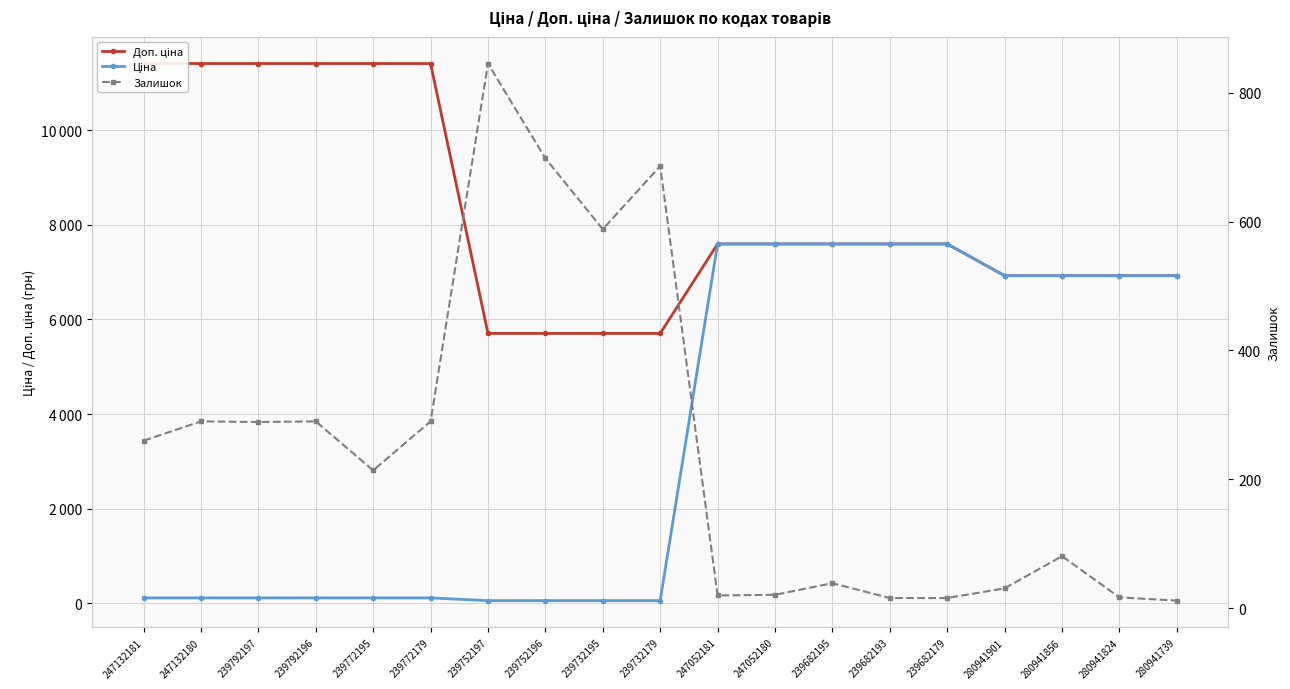

List the series in order of their overall mean, highest first.

Доп. ціна, Ціна, Залишок